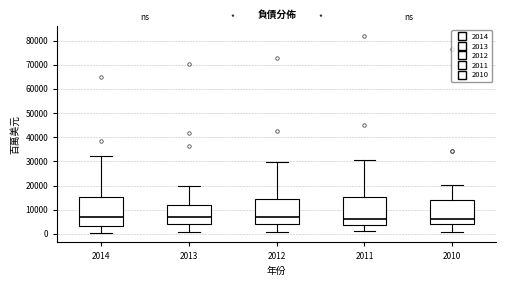

Reading left to right, transcribe this box plot: for each box, give where its median line is, the range the box spans, and where its two whiskers end, as read against the y-axis. The values are not printed on the chart, so give them approximately, as read against the axis.

2014: median 7000, box 3000 to 15000, whiskers 1000 to 32000
2013: median 7000, box 4000 to 12000, whiskers 1000 to 20000
2012: median 7000, box 4000 to 15000, whiskers 1000 to 30000
2011: median 6000, box 4000 to 15000, whiskers 1000 to 30000
2010: median 6000, box 4000 to 14000, whiskers 1000 to 20000